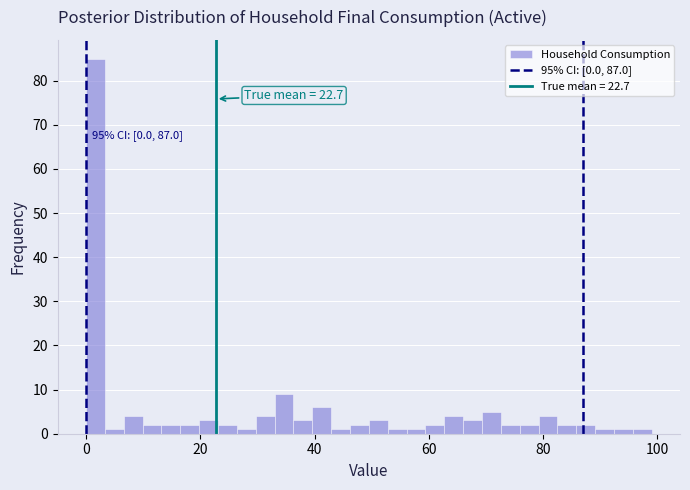

Read against the x-axis, roughly where is the centre of the tallest bar?

2